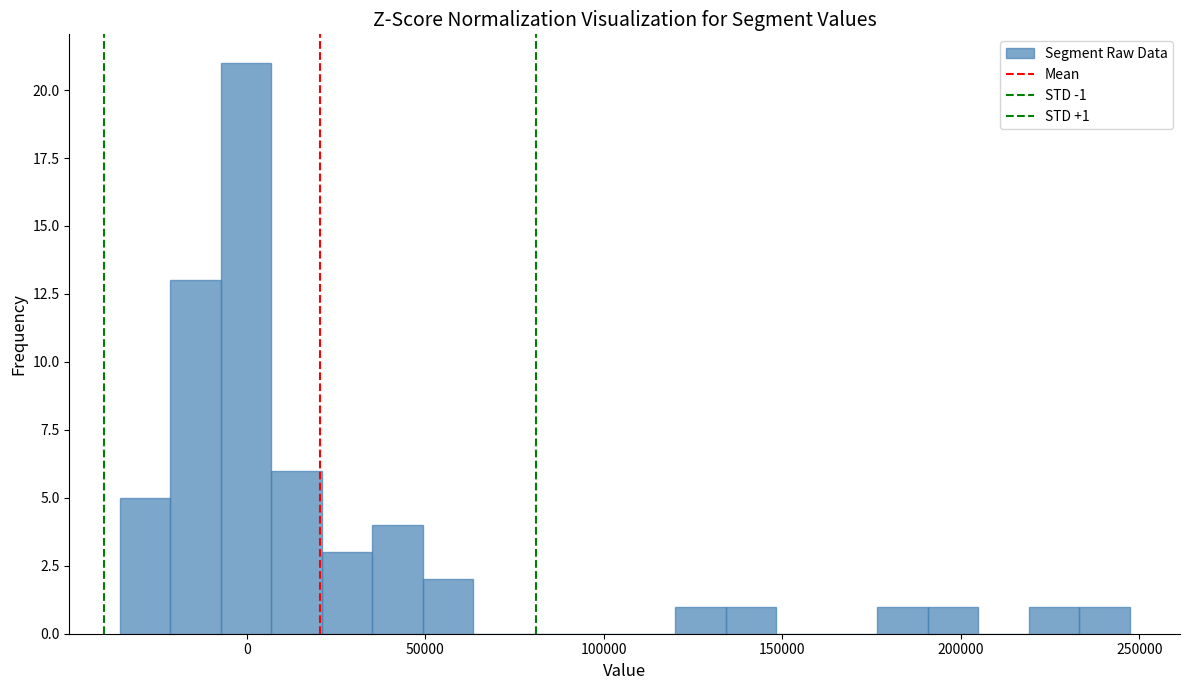

Around what value on the x-axis is the tallest bar? Give the approximate position of its centre, as read against the axis.

0